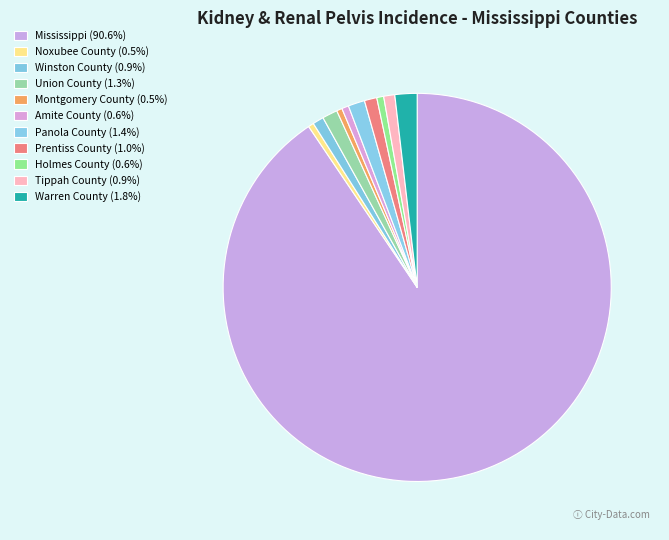

Is it true that Montgomery County is 13% of the pie?

False